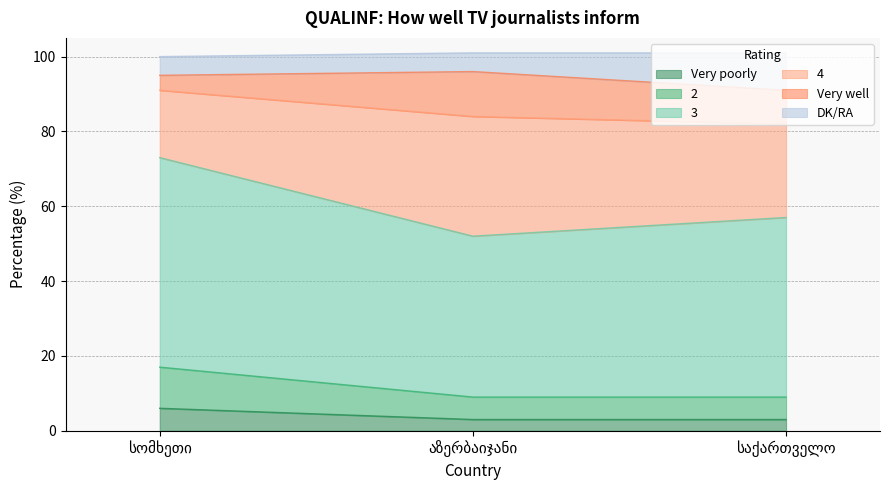

What value does the Very poorly series have at აზერბაიჯანი?

3